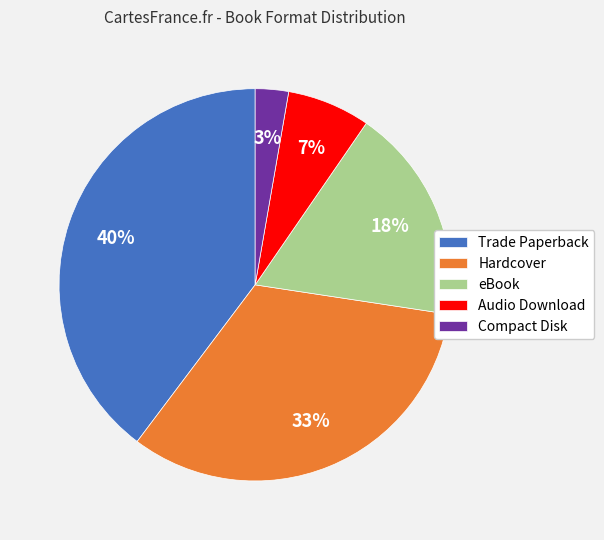

Which slice is the largest?

Trade Paperback